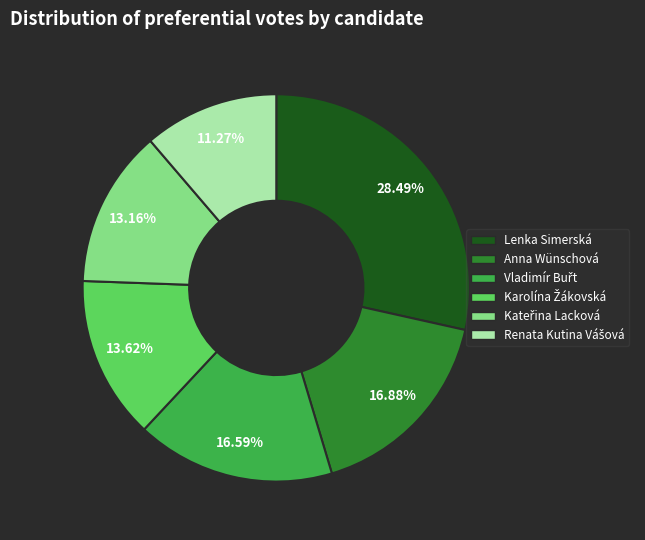

Is it true that Lenka Simerská is 28% of the pie?

True